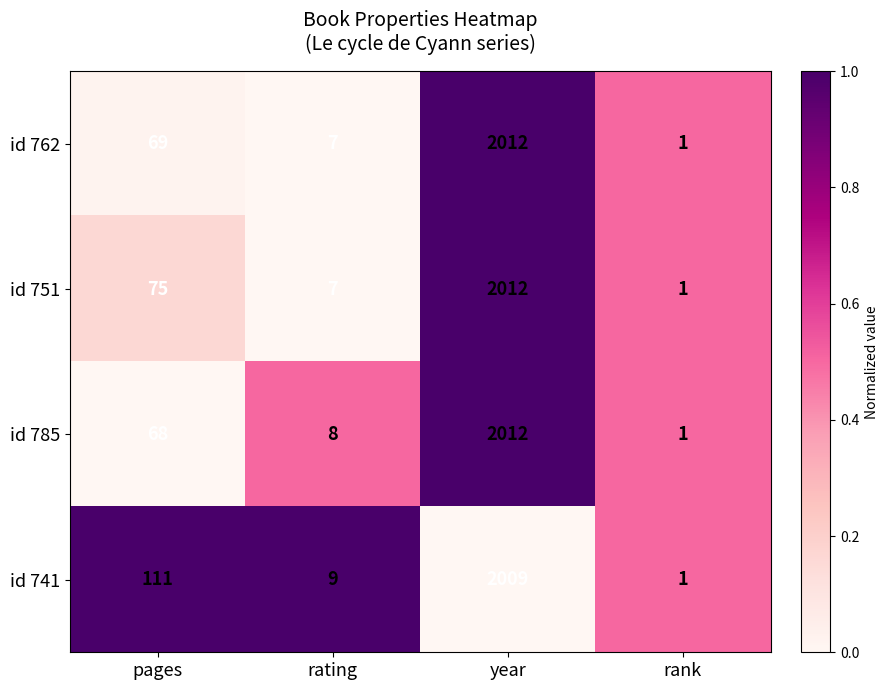

What is the spread (max minus min) of values at year?

3